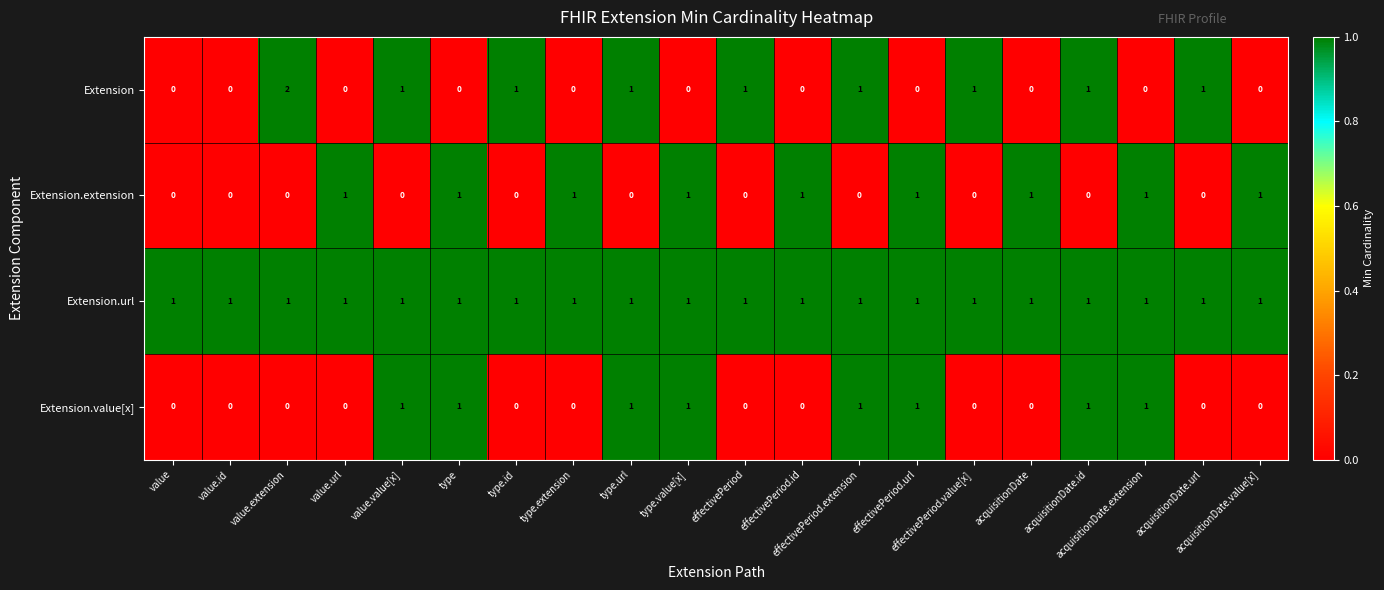

Which series has the largest total across all categories?

Extension.url